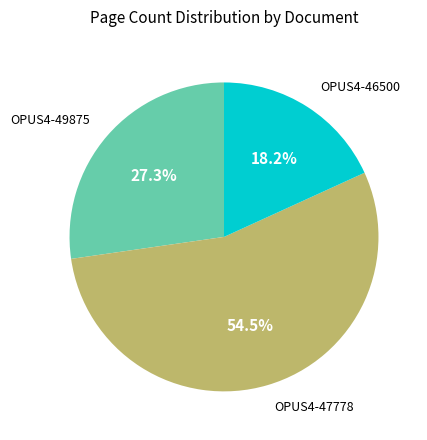

Count the number of slices in the pie.

3